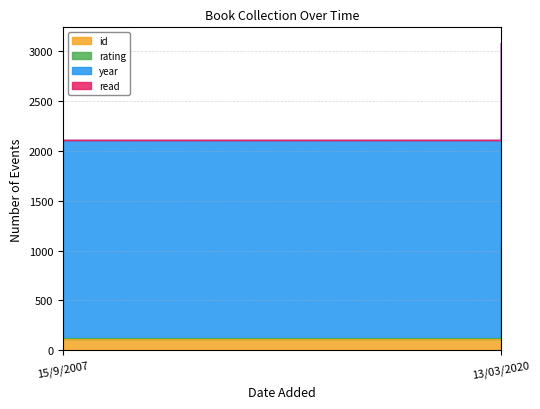

What is the difference between the highest and lowest values at 13/03/2020?

2018